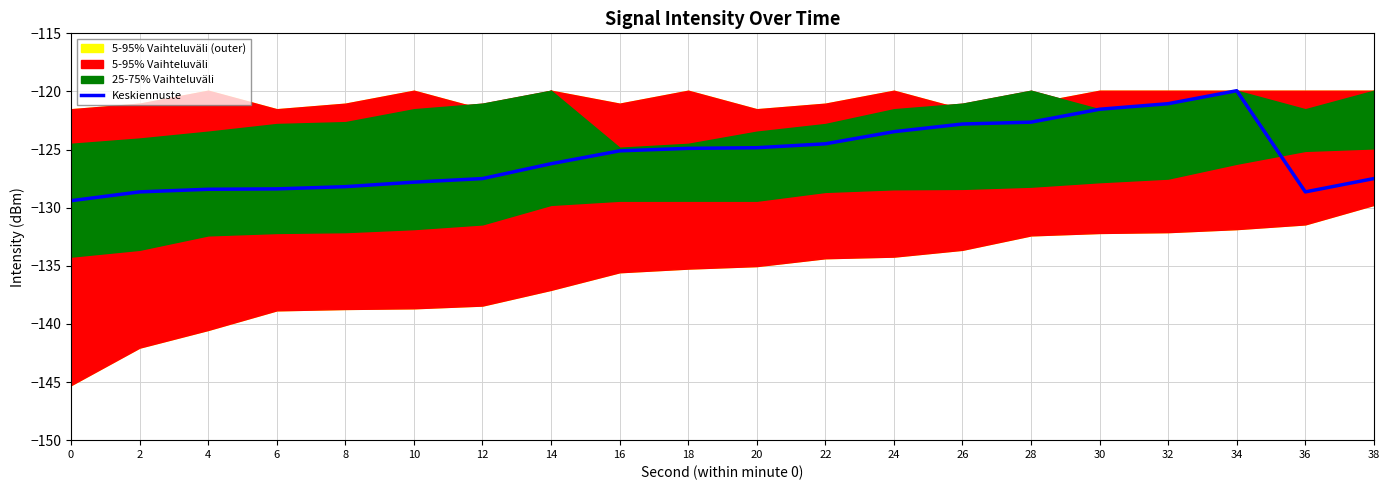

Which has a higher value, 14 or 12?

14